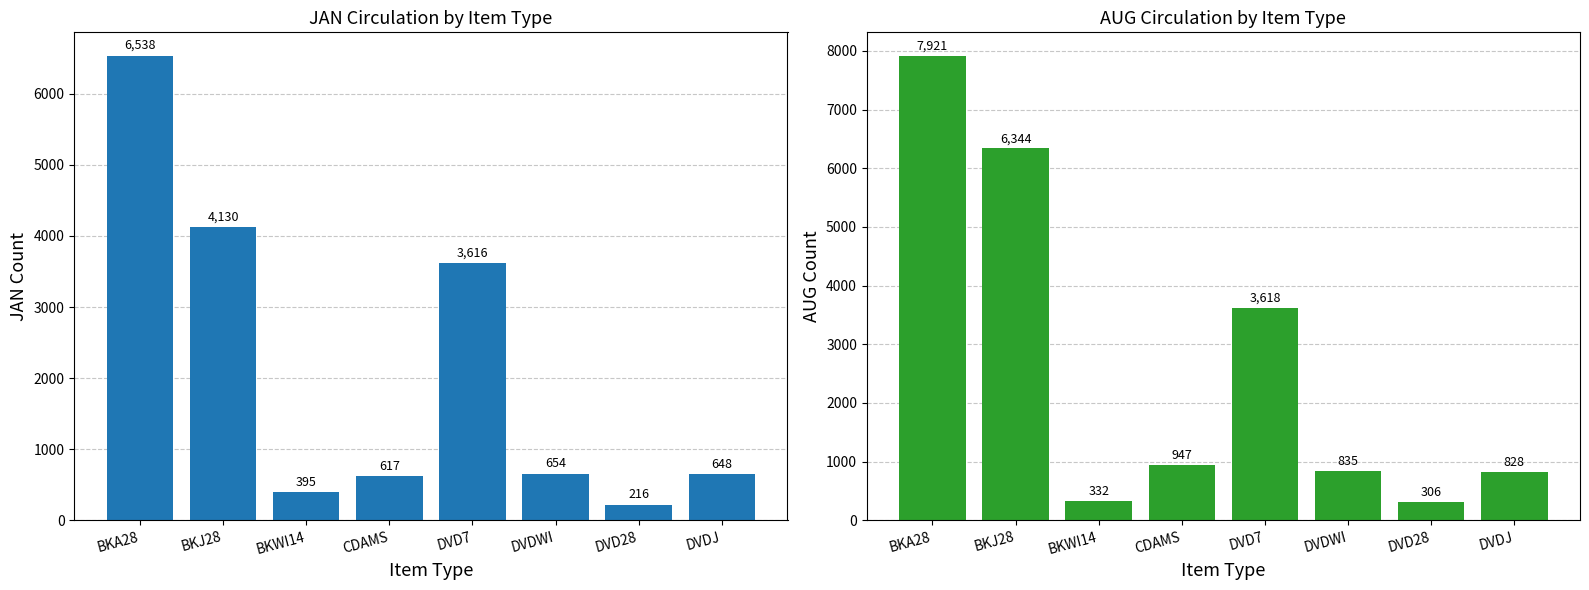

What is the difference between the AUG values at CDAMS and BKJ28?

5397